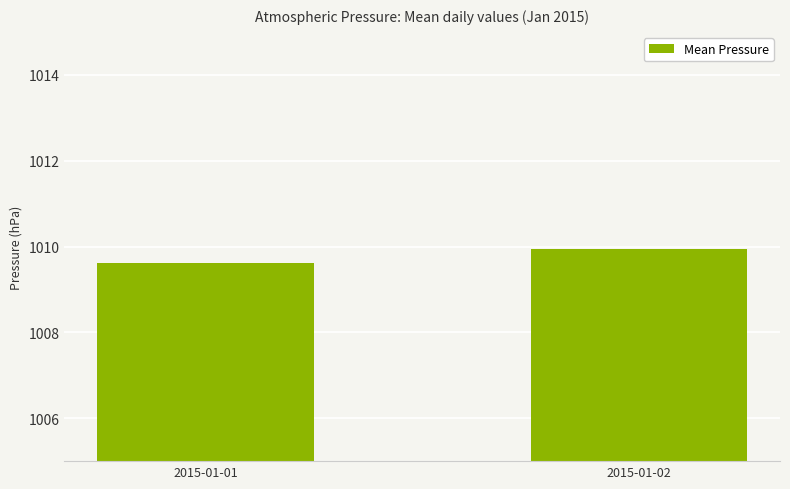

Approximately how many times larger is the value at 2015-01-02 compared to 2015-01-01?

1.0